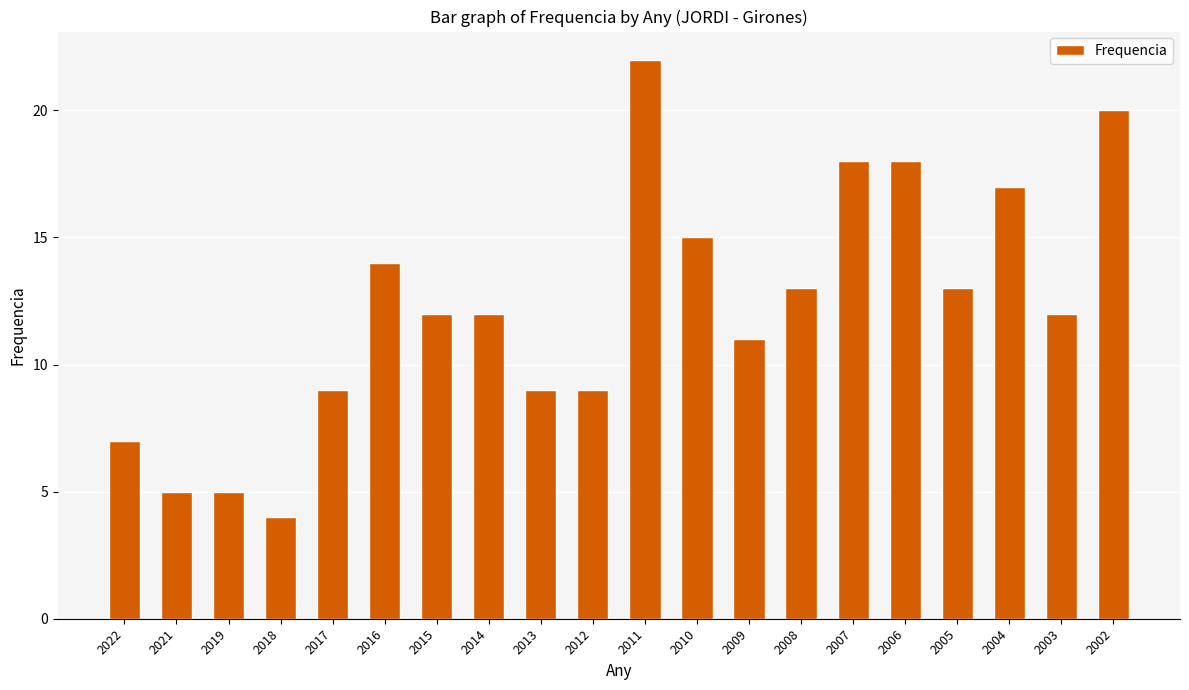

What is the value of the 6th bar from the left?

14